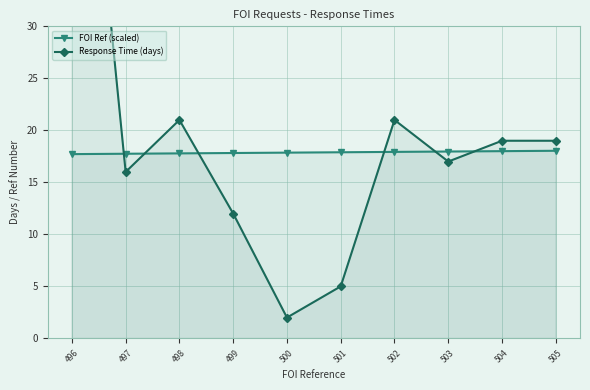

List the series in order of their peak value, lowest first.

FOI Ref (scaled), Response Time (days)